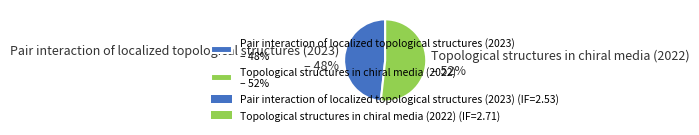

Is the sum of Pair interaction of localized topological structures (2023) – 48% and Topological structures in chiral media (2022) – 52% greater than half?

Yes